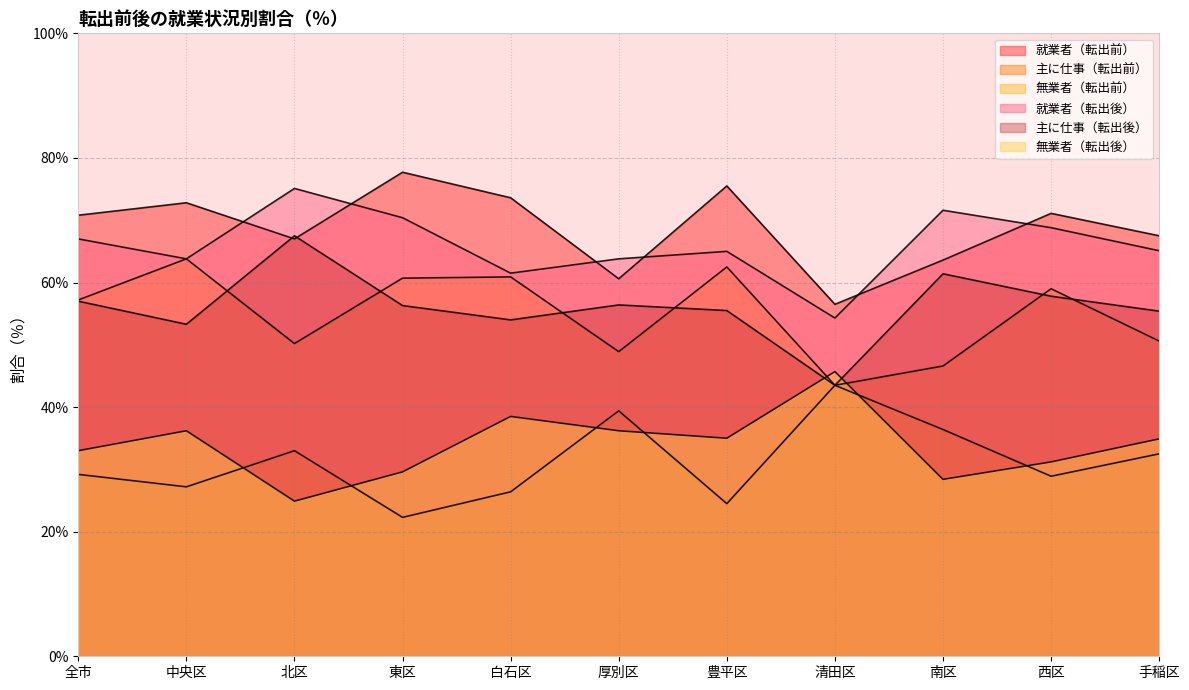

At which label does 主に仕事（転出前） reach its peak?

中央区